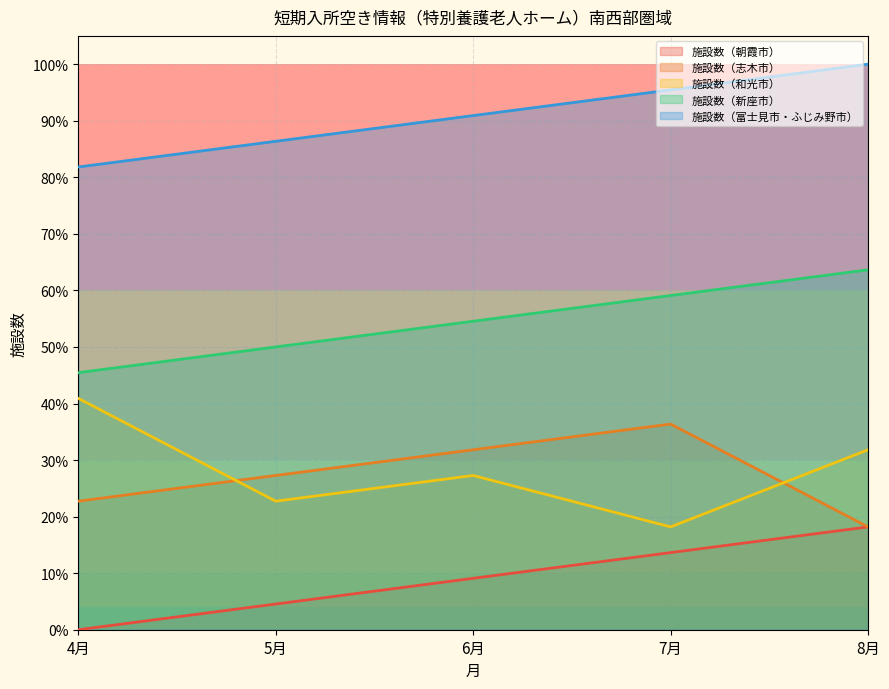

At which label does 施設数（和光市） reach its minimum?

7月